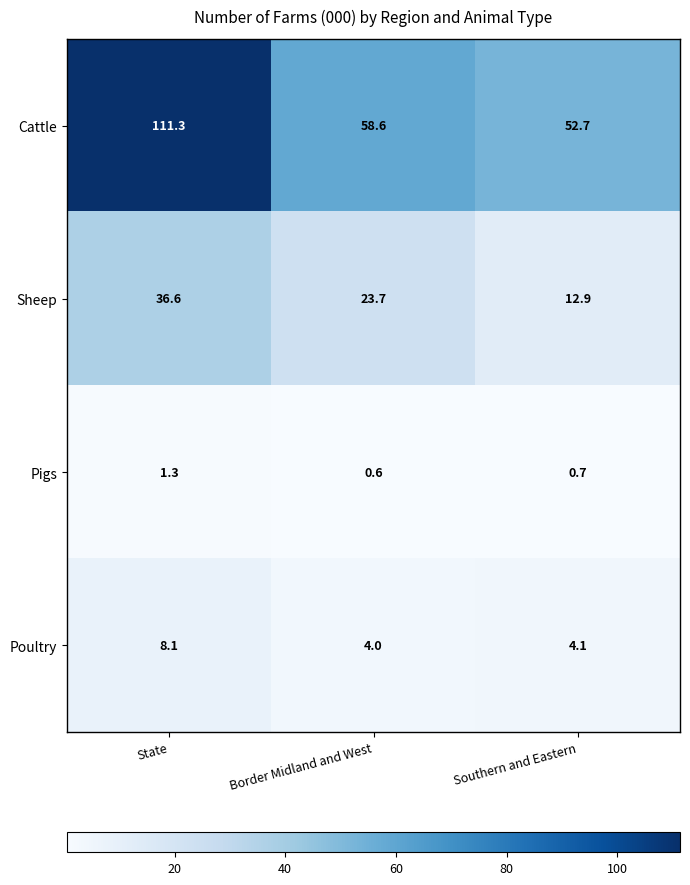

What is the minimum value shown in the chart?

0.6